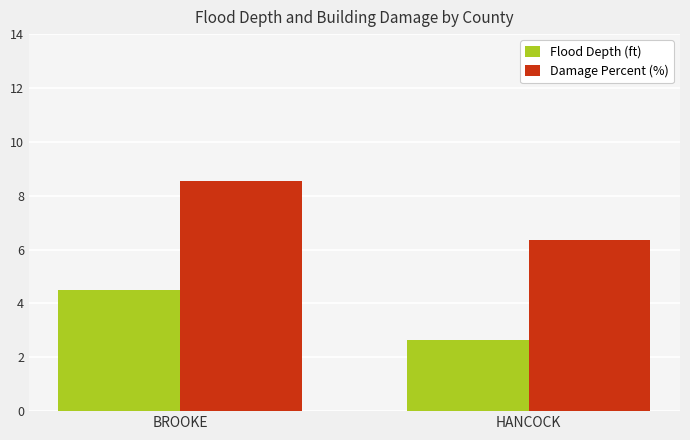

What is the difference between the maximum and minimum values in the Flood Depth (ft) series?

1.9